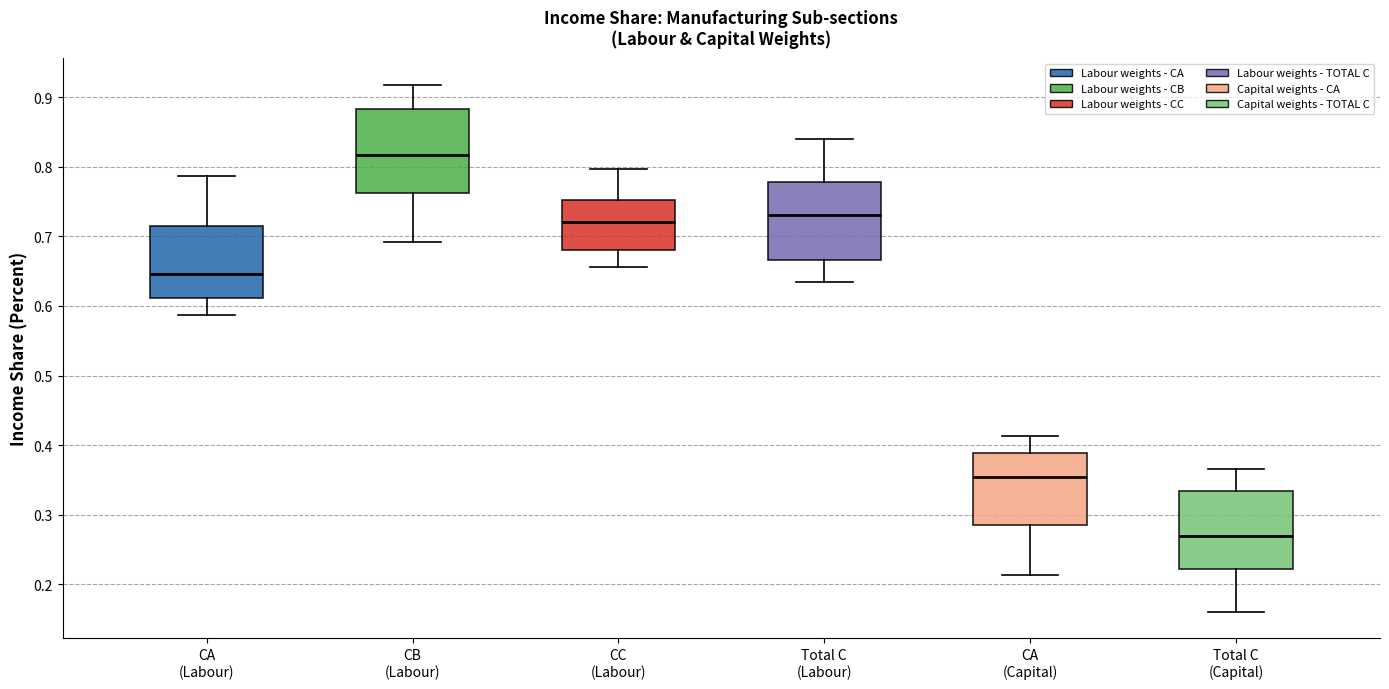

Where is the upper edge of the box for Total C (Capital) on the y-axis? The values are not printed on the chart, so give them approximately, as read against the axis.

0.33